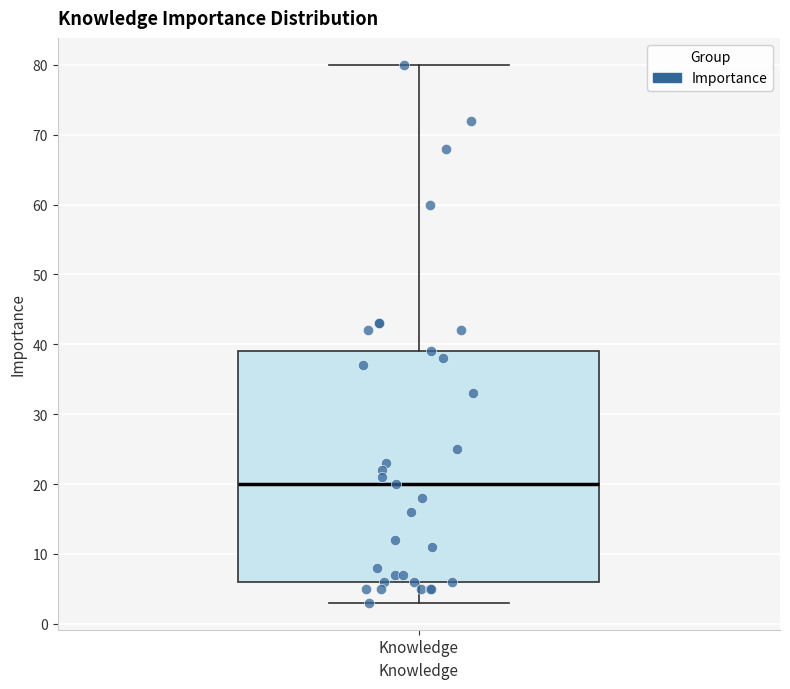

Where does the upper whisker of the box for Knowledge end on the y-axis? The values are not printed on the chart, so give them approximately, as read against the axis.

80